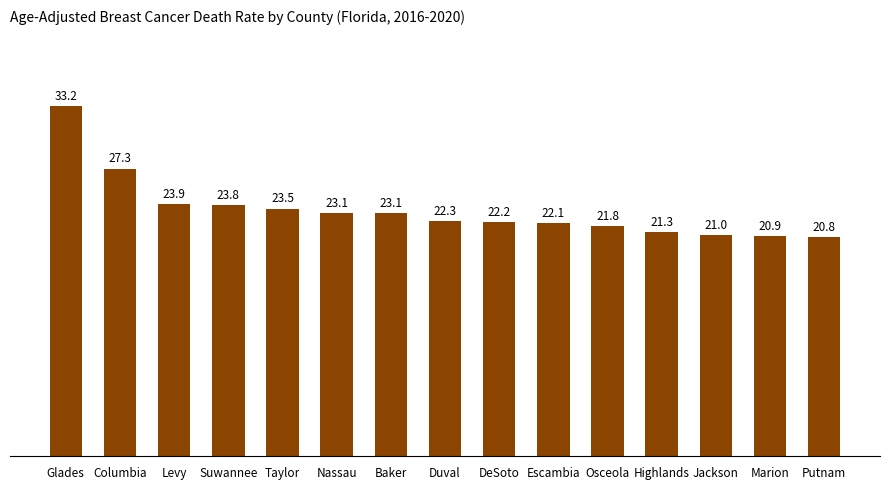

How many data points does each series have?

15